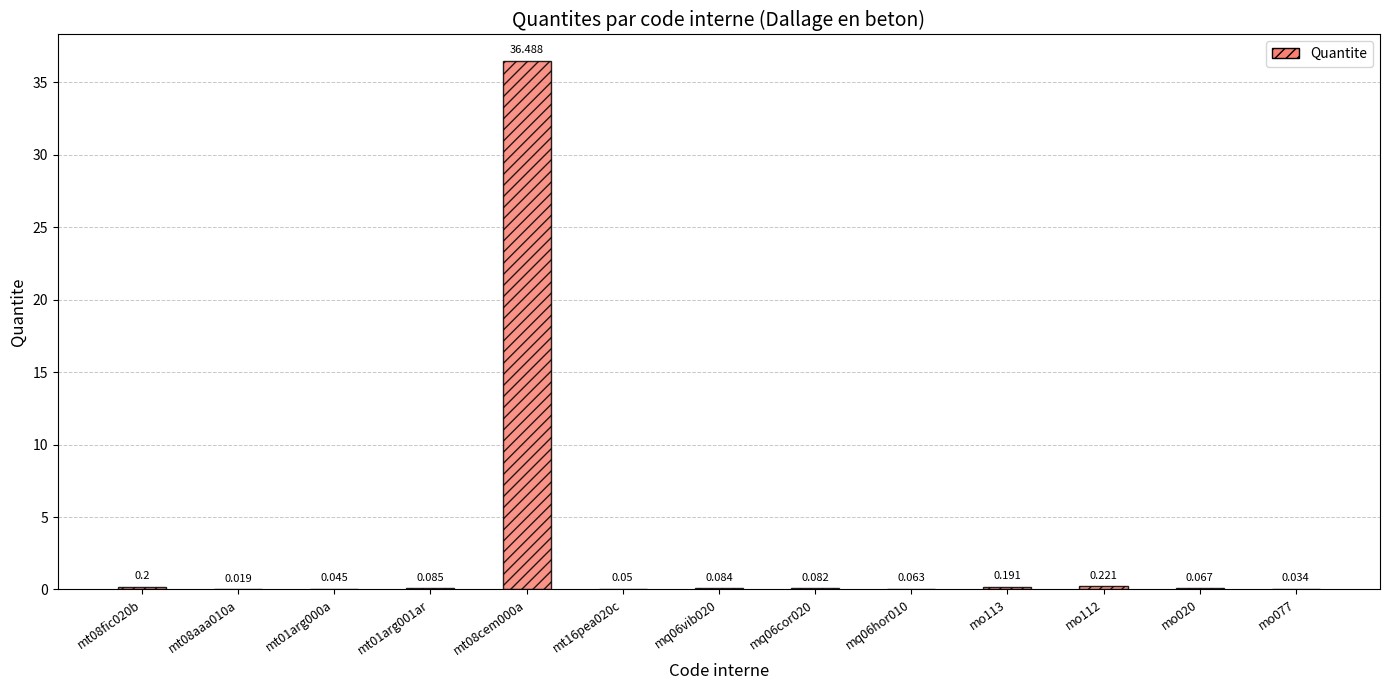

List the labels in order of value, smallest first.

mt08aaa010a, mo077, mt01arg000a, mt16pea020c, mq06hor010, mo020, mq06cor020, mq06vib020, mt01arg001ar, mo113, mt08fic020b, mo112, mt08cem000a